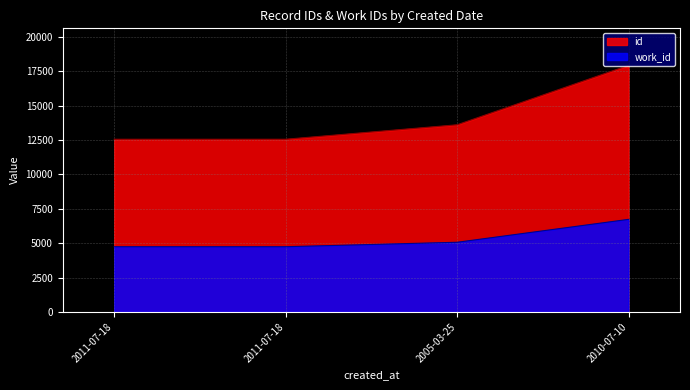

What is the label of the 4th point from the right?

2011-07-18